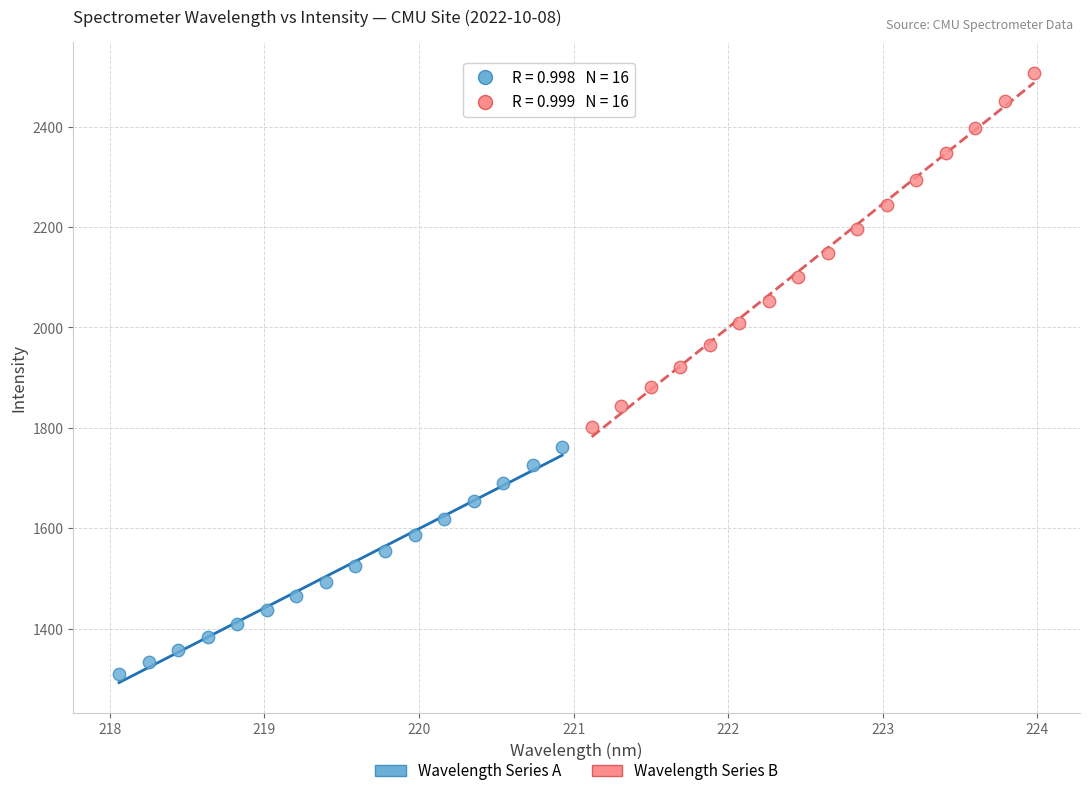

Which series has the widest spread of Y values?

Wavelength Series B